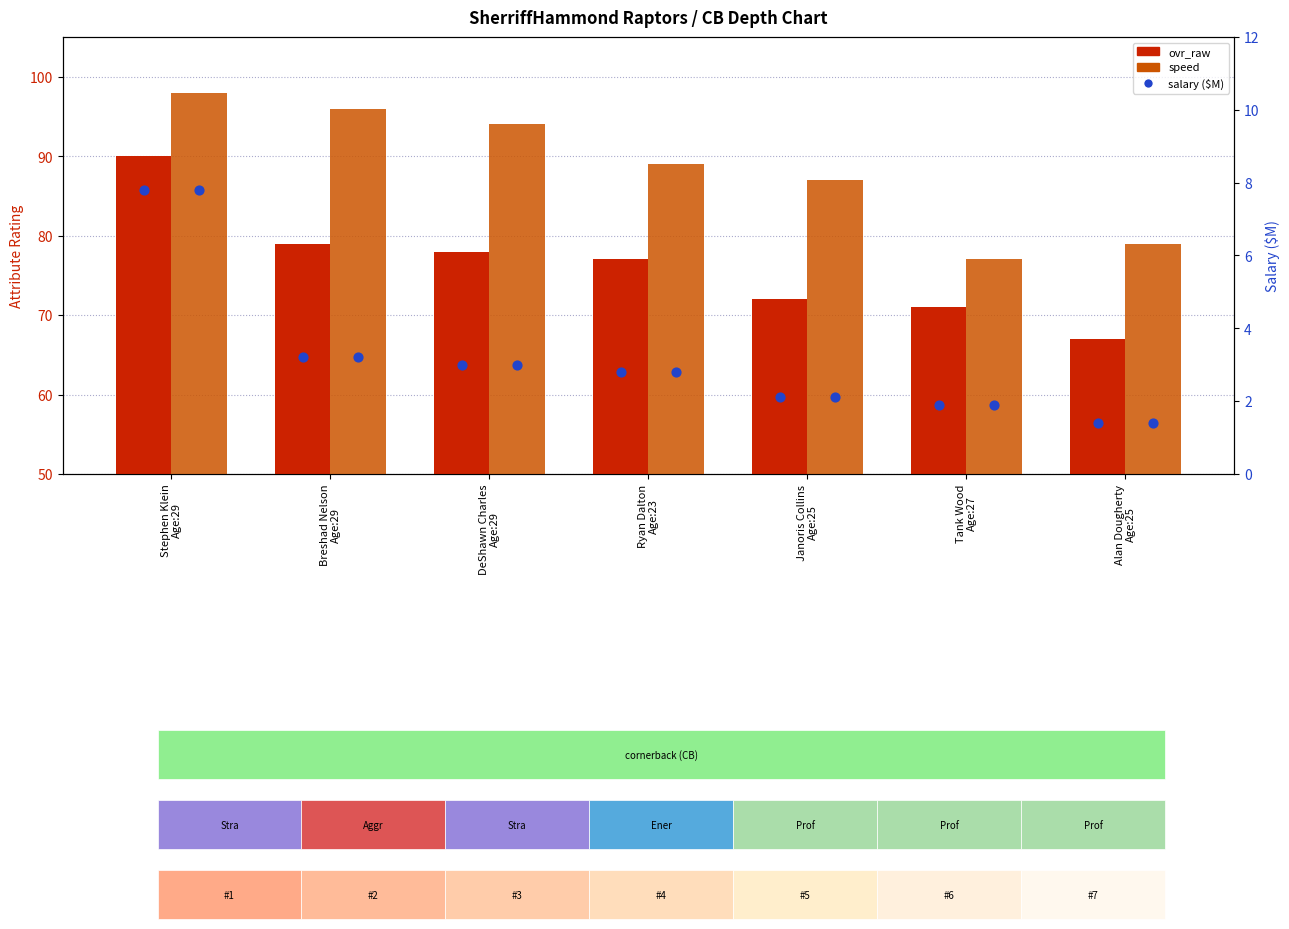

Is the value of speed at Janoris Collins
Age:25 greater than the value of ovr_raw at Janoris Collins
Age:25?

Yes